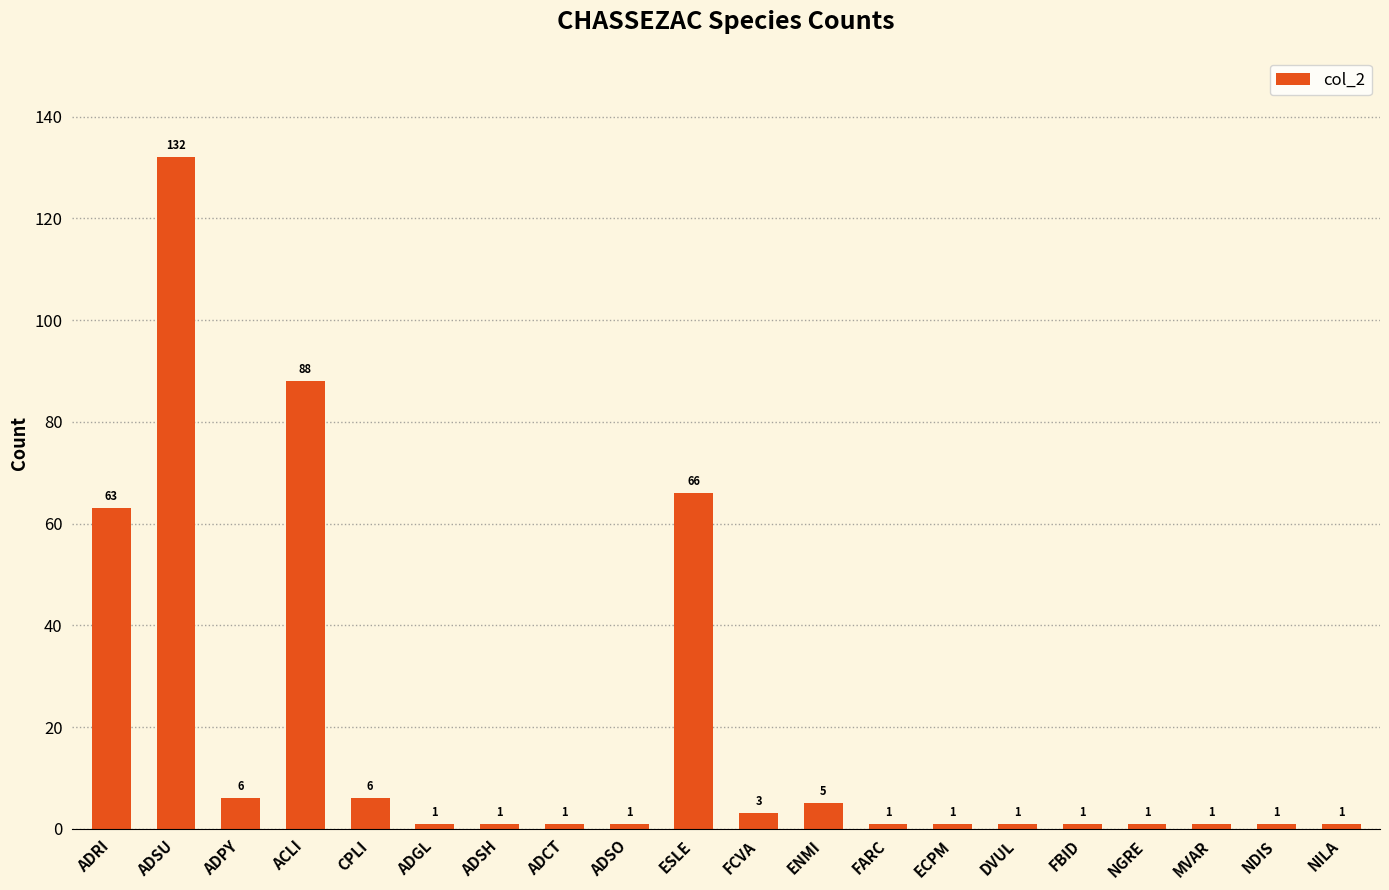

How many distinct data groups are displayed?

1